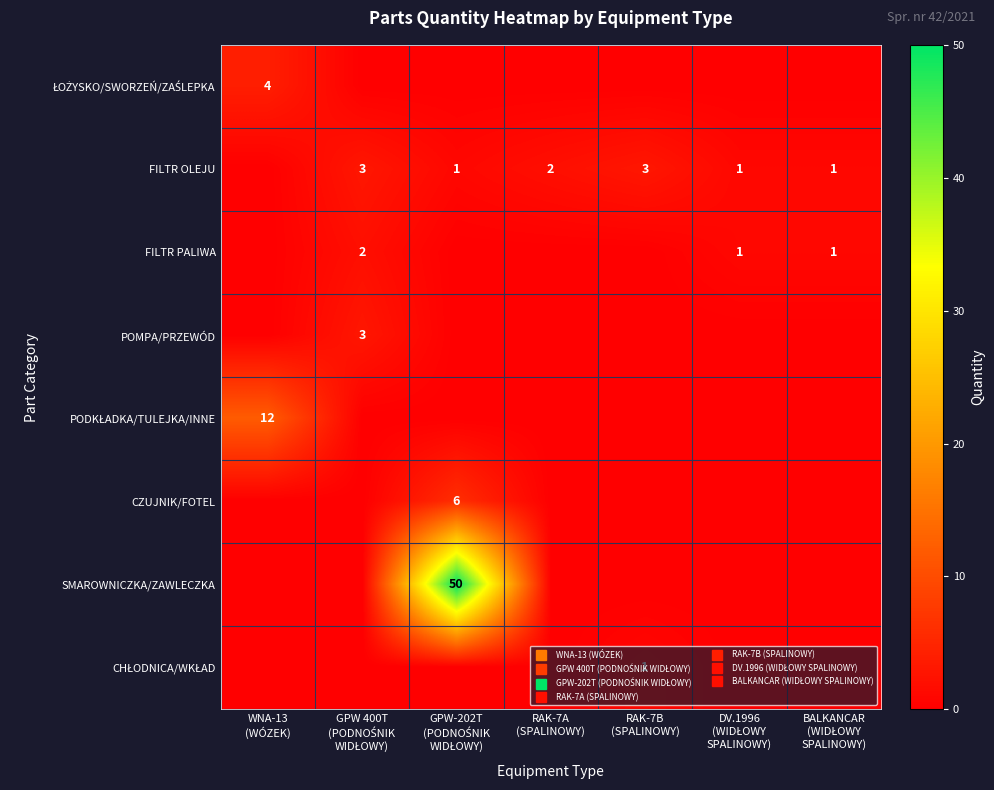

At which label is FILTR OLEJU closest to 1?

GPW-202T (PODNOŚNIK WIDŁOWY)